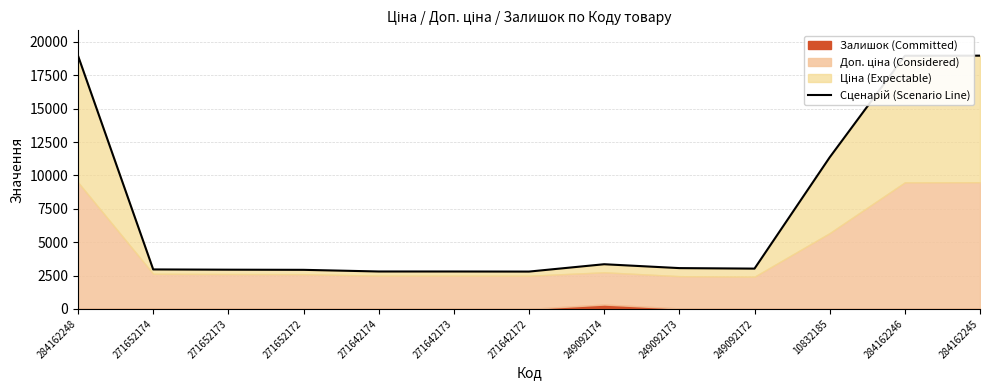

Reading left to right, what are all the values shown in this chart?

284162248=18960.1	271652174=2957.1	271652173=2938.1	271652172=2927.1	271642174=2803.7	271642173=2802.7	271642172=2796.7	249092174=3346.6	249092173=3056.6	249092172=3018.6	10832185=11351.6	284162246=18960.1	284162245=18968.1